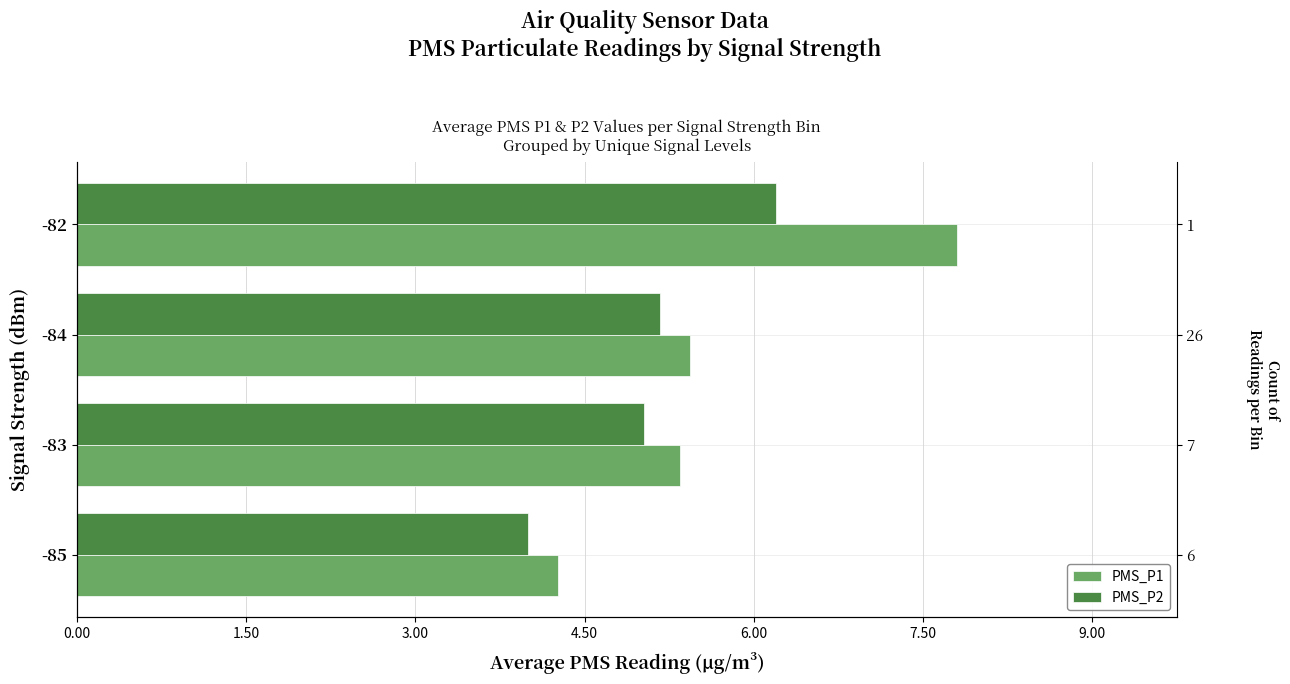

What is the average value of the PMS_P2 series?

5.1